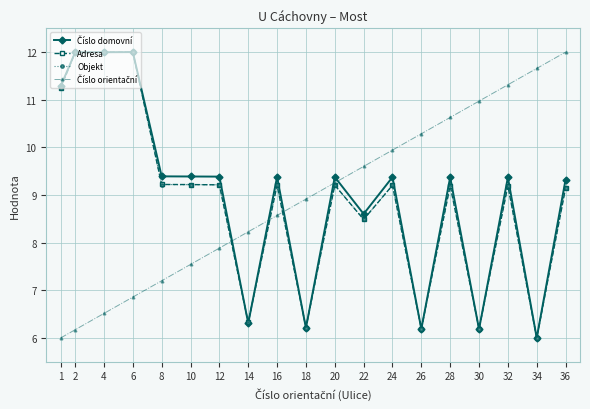

What is the difference between the maximum and minimum values in the Adresa series?

6.0